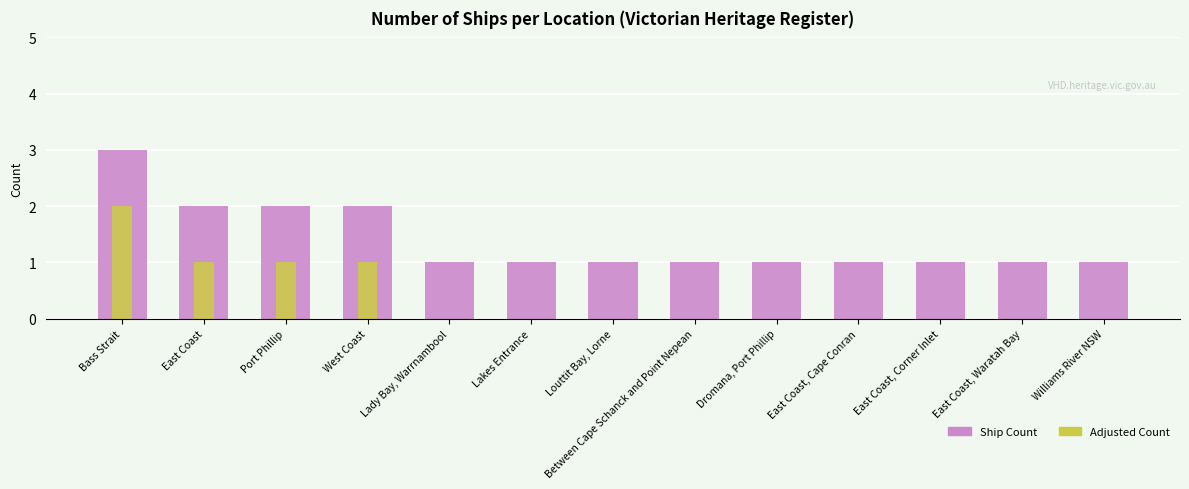

How many data points in Ship Count are above 1?

4